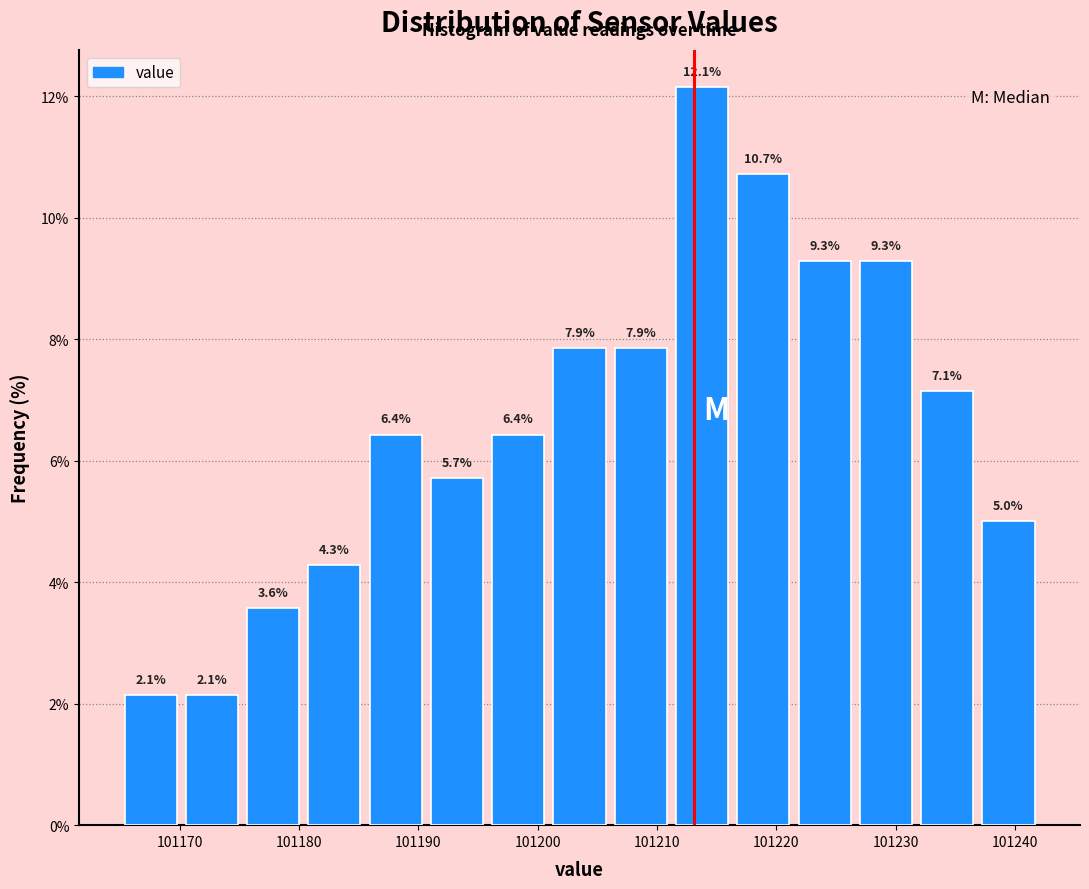

Which range on the x-axis has the tallest bar?

101211 to 101216